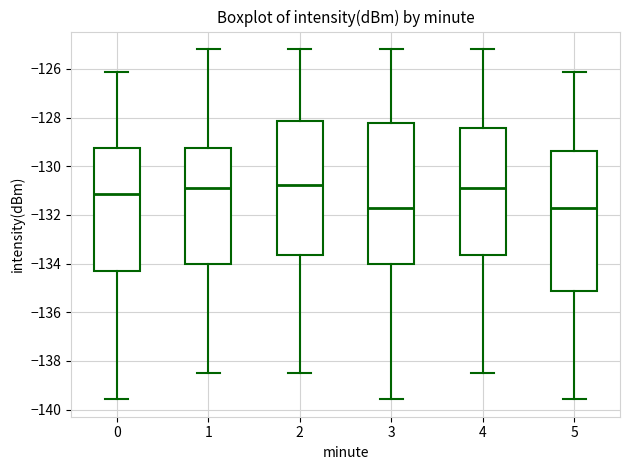

Reading left to right, transcribe this box plot: for each box, give where its median line is, the range the box spans, and where its two whiskers end, as read against the y-axis. The values are not printed on the chart, so give them approximately, as read against the axis.

0: median -131.2, box -134.4 to -129.2, whiskers -139.6 to -126.2
1: median -130.8, box -134.0 to -129.2, whiskers -138.4 to -125.2
2: median -130.8, box -133.6 to -128.2, whiskers -138.4 to -125.2
3: median -131.6, box -134.0 to -128.2, whiskers -139.6 to -125.2
4: median -130.8, box -133.6 to -128.4, whiskers -138.4 to -125.2
5: median -131.6, box -135.2 to -129.4, whiskers -139.6 to -126.2